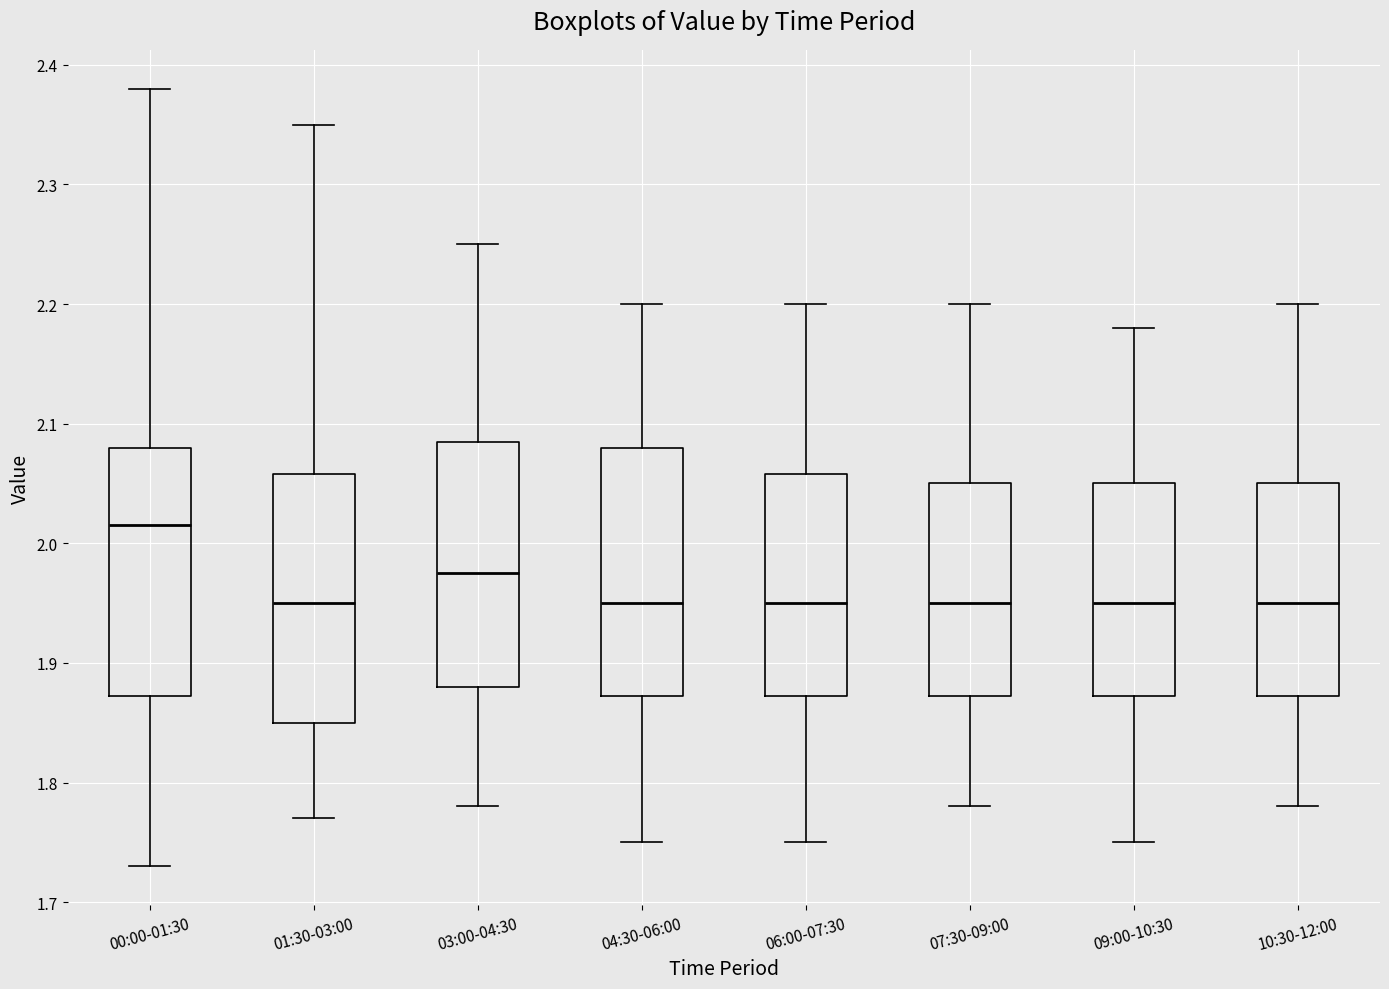

Reading left to right, transcribe this box plot: for each box, give where its median line is, the range the box spans, and where its two whiskers end, as read against the y-axis. The values are not printed on the chart, so give them approximately, as read against the axis.

00:00-01:30: median 2.02, box 1.87 to 2.08, whiskers 1.73 to 2.38
01:30-03:00: median 1.95, box 1.85 to 2.06, whiskers 1.77 to 2.35
03:00-04:30: median 1.98, box 1.88 to 2.09, whiskers 1.78 to 2.25
04:30-06:00: median 1.95, box 1.87 to 2.08, whiskers 1.75 to 2.20
06:00-07:30: median 1.95, box 1.87 to 2.06, whiskers 1.75 to 2.20
07:30-09:00: median 1.95, box 1.87 to 2.05, whiskers 1.78 to 2.20
09:00-10:30: median 1.95, box 1.87 to 2.05, whiskers 1.75 to 2.18
10:30-12:00: median 1.95, box 1.87 to 2.05, whiskers 1.78 to 2.20